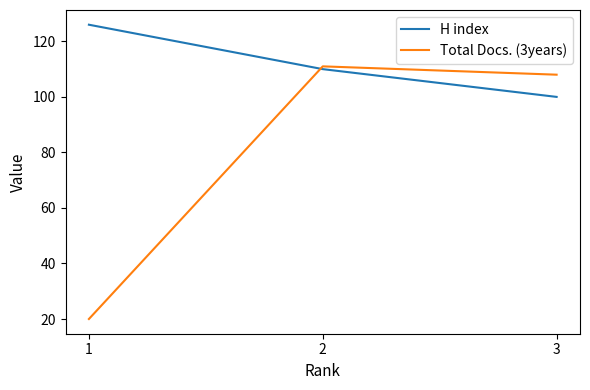

The H index series shows 199 at 1. True or false?

False